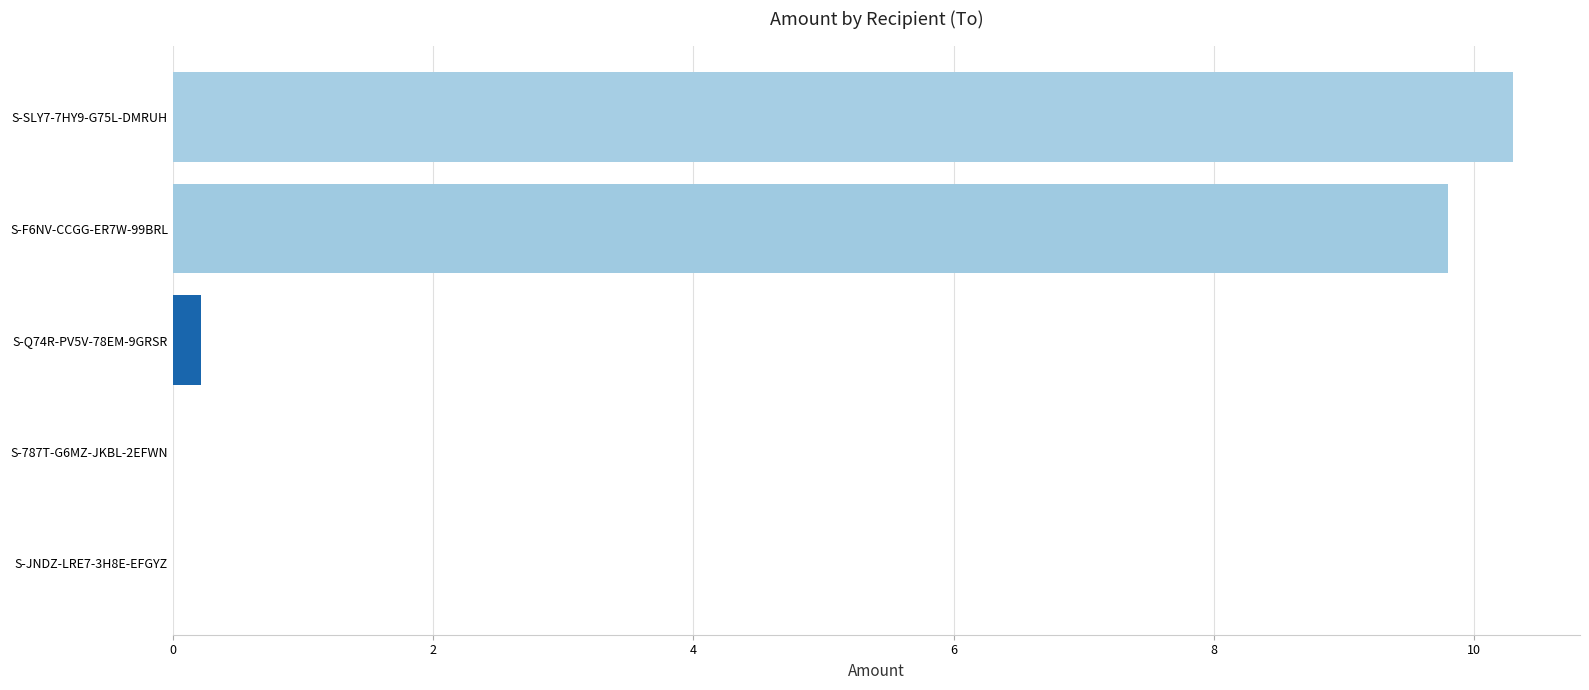

How many categories are shown in the chart?

5